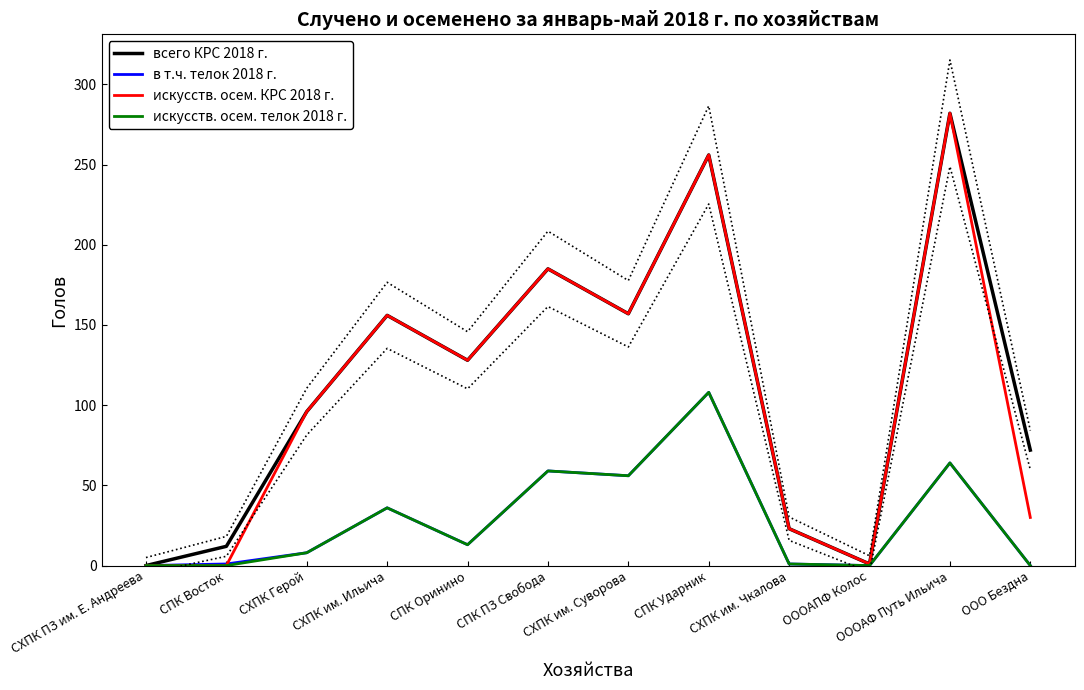

List the series in order of their peak value, lowest first.

в т.ч. телок 2018 г., искусств. осем. телок 2018 г., всего КРС 2018 г., искусств. осем. КРС 2018 г.